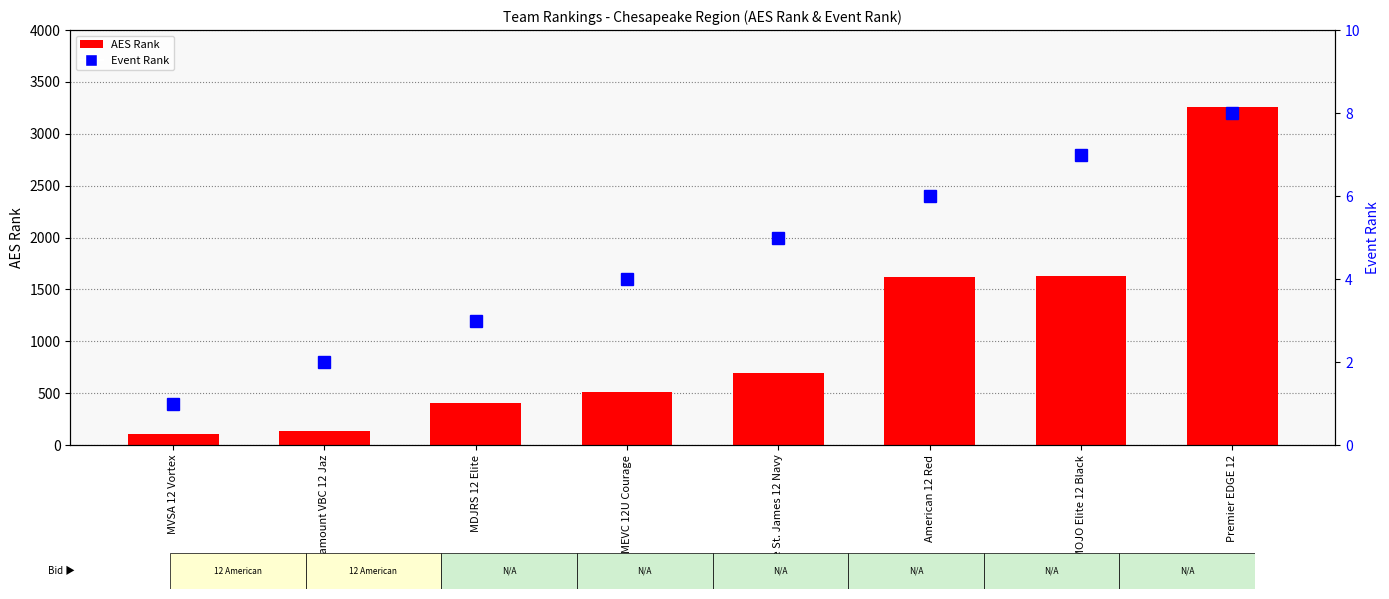

How many Event Rank values are between 3 and 7?

5